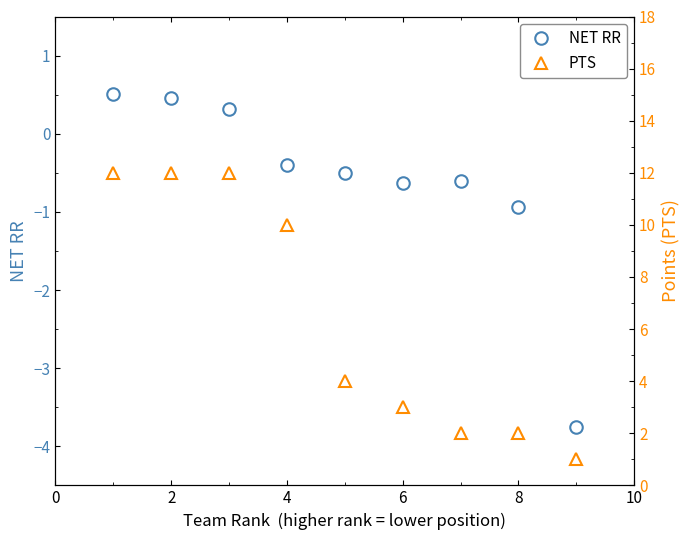

What is the difference between the maximum and minimum values in the NET RR series?

4.3